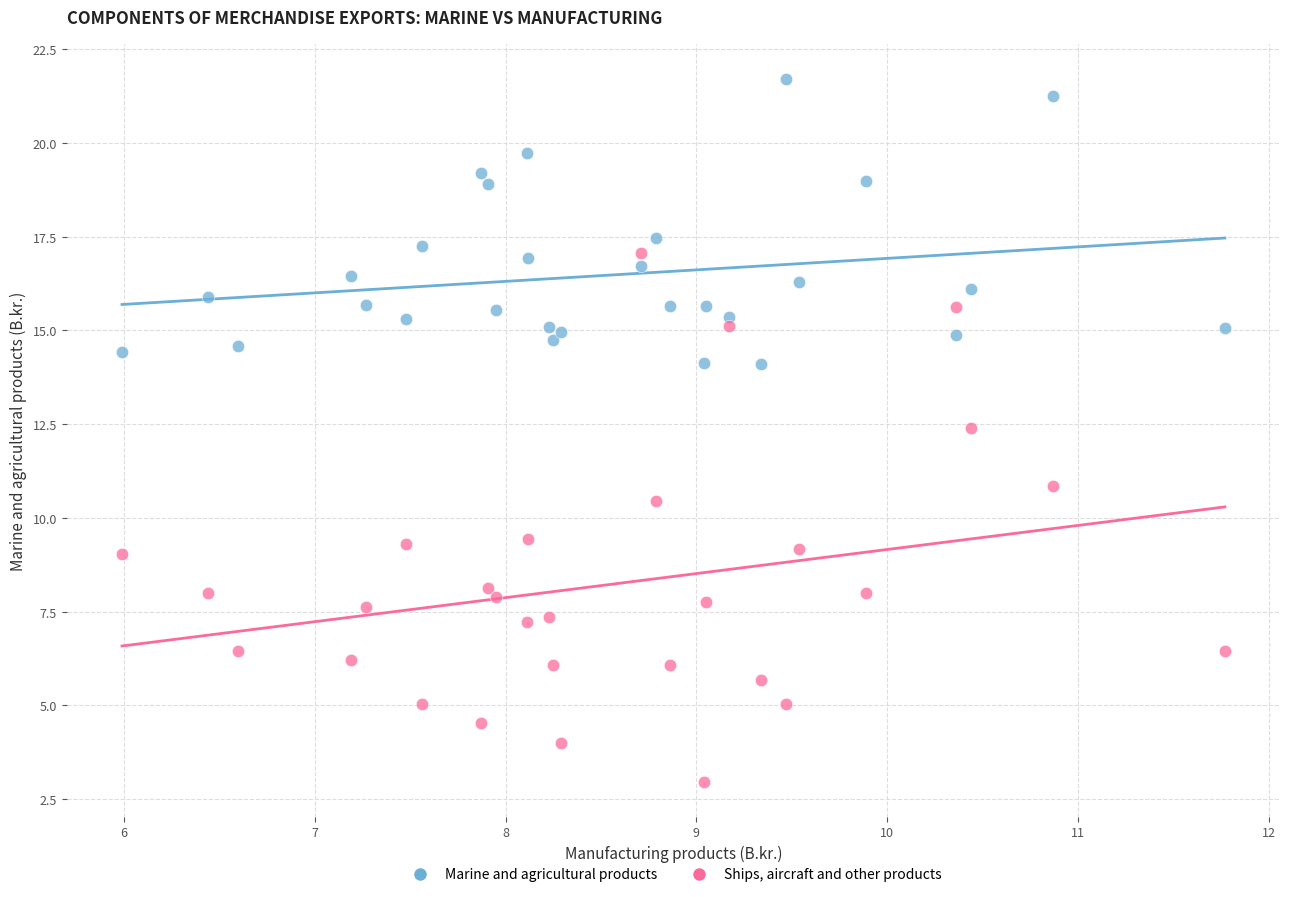

Which series contains the lowest Y value?

Ships, aircraft and other products